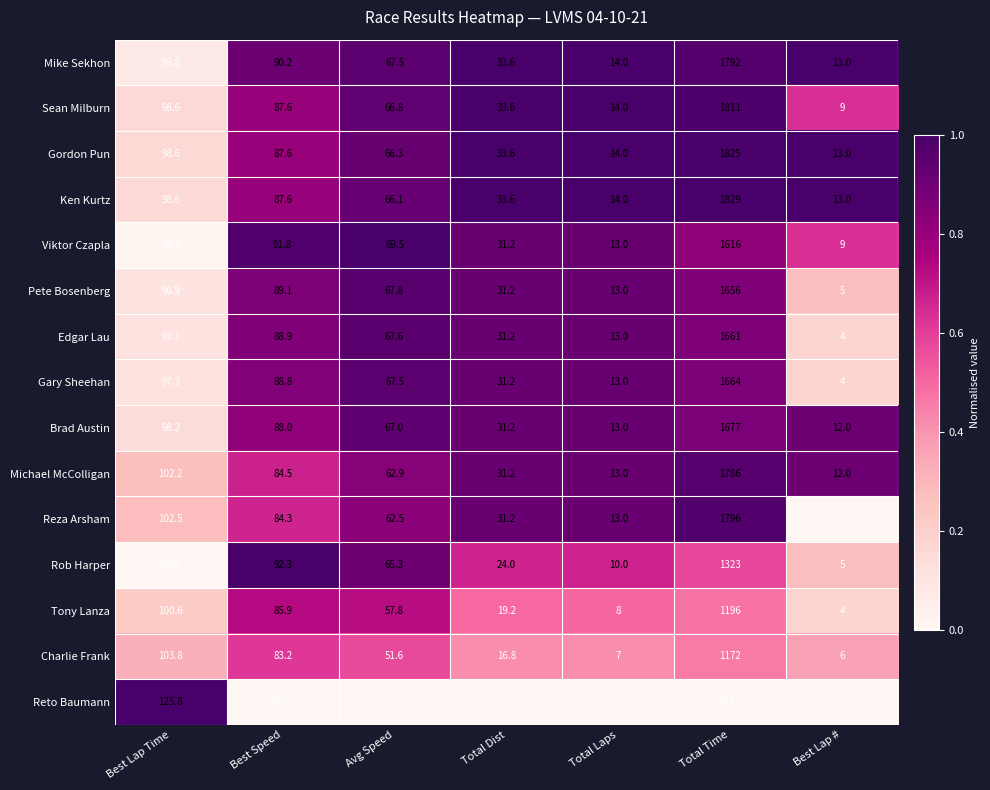

At which category is the sum across all series the highest?

Total Time